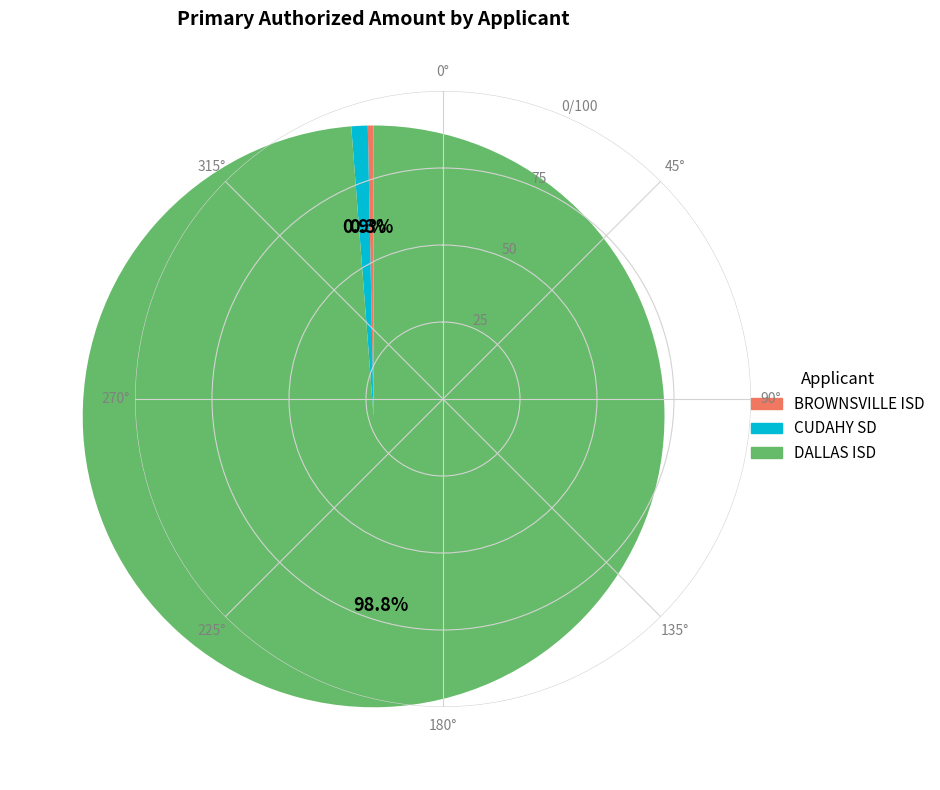

Which category accounts for the majority?

DALLAS ISD